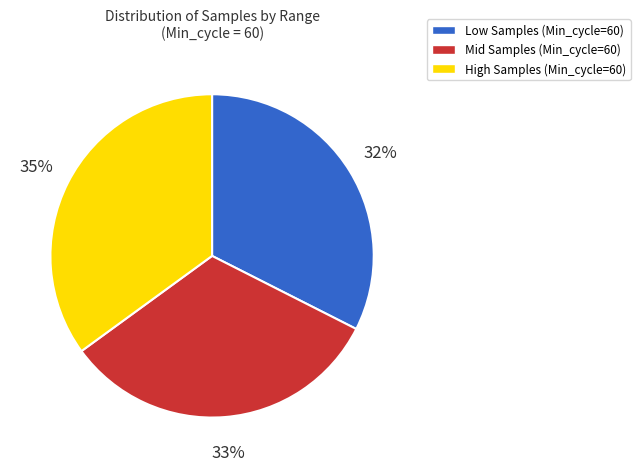

Is there a majority slice in this chart?

No